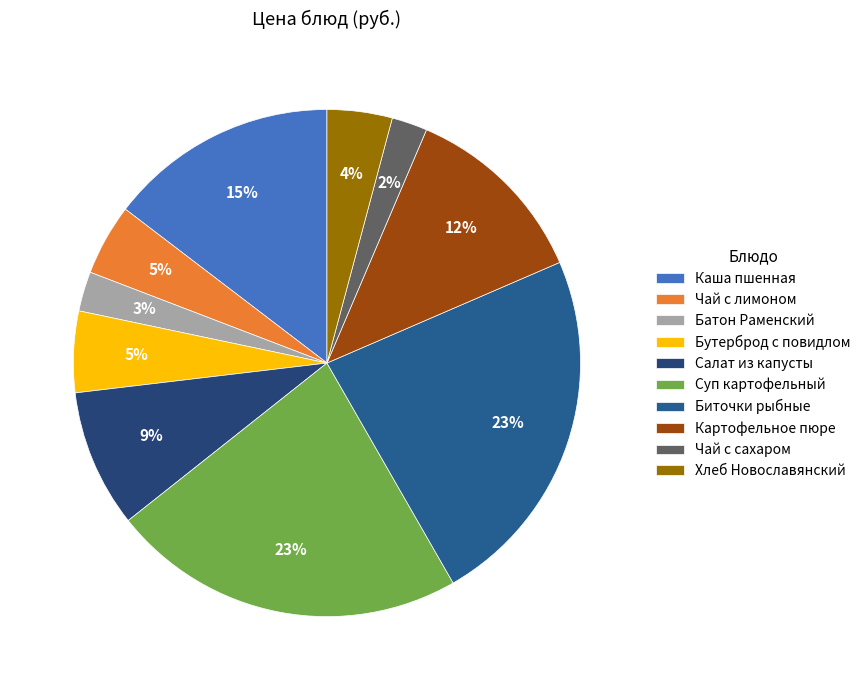

True or false: Чай с сахаром accounts for 1% of the total.

False